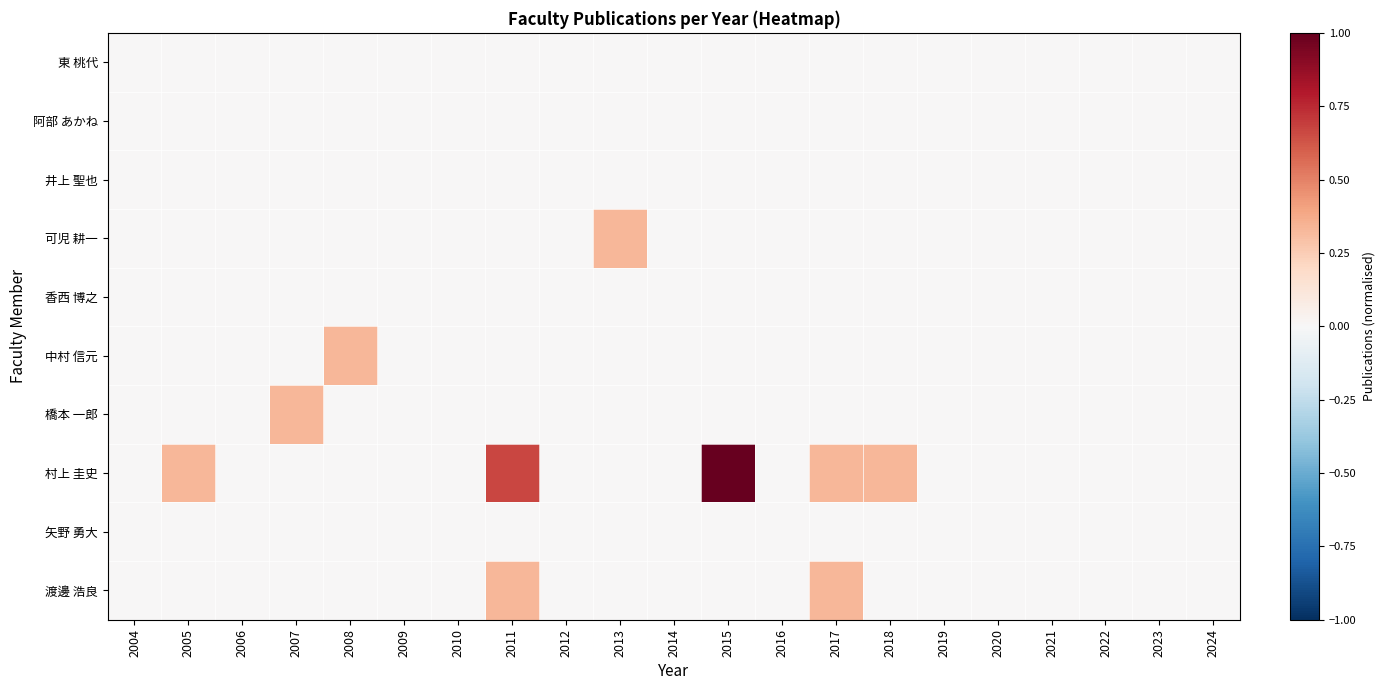

Which series changed the most between 2005 and 2008?

中村 信元